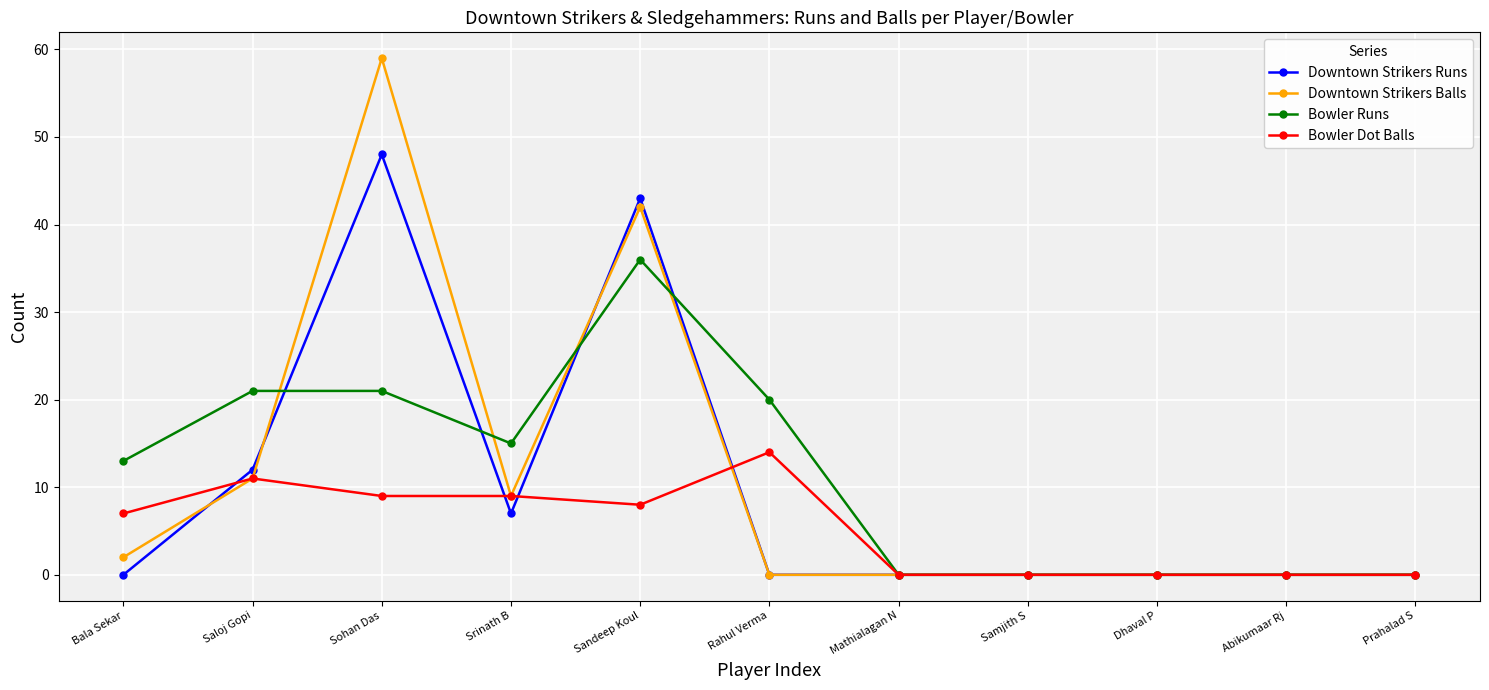

Which series has the widest spread of values?

Downtown Strikers Balls